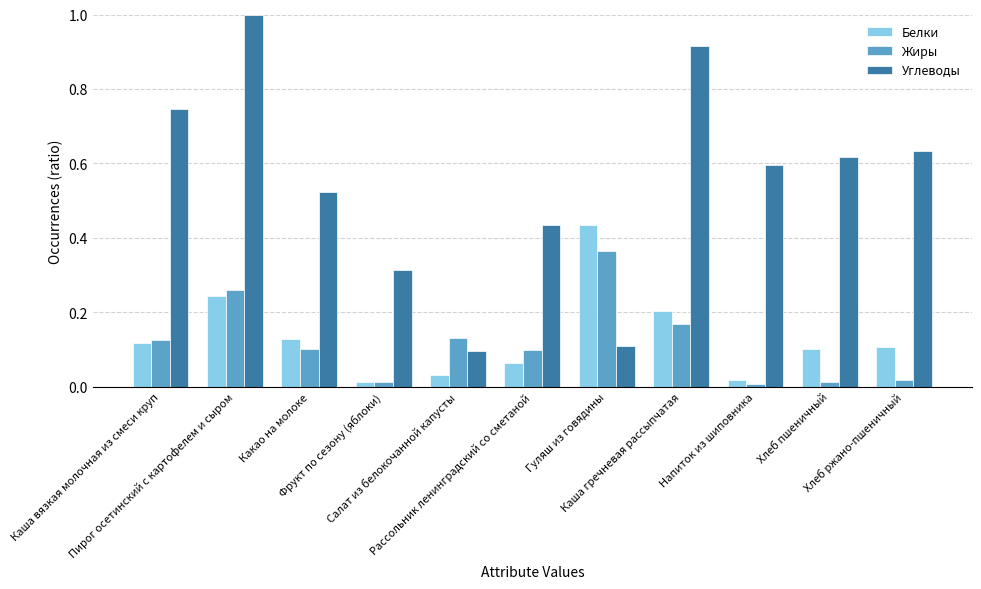

Which series has the largest total across all categories?

Углеводы